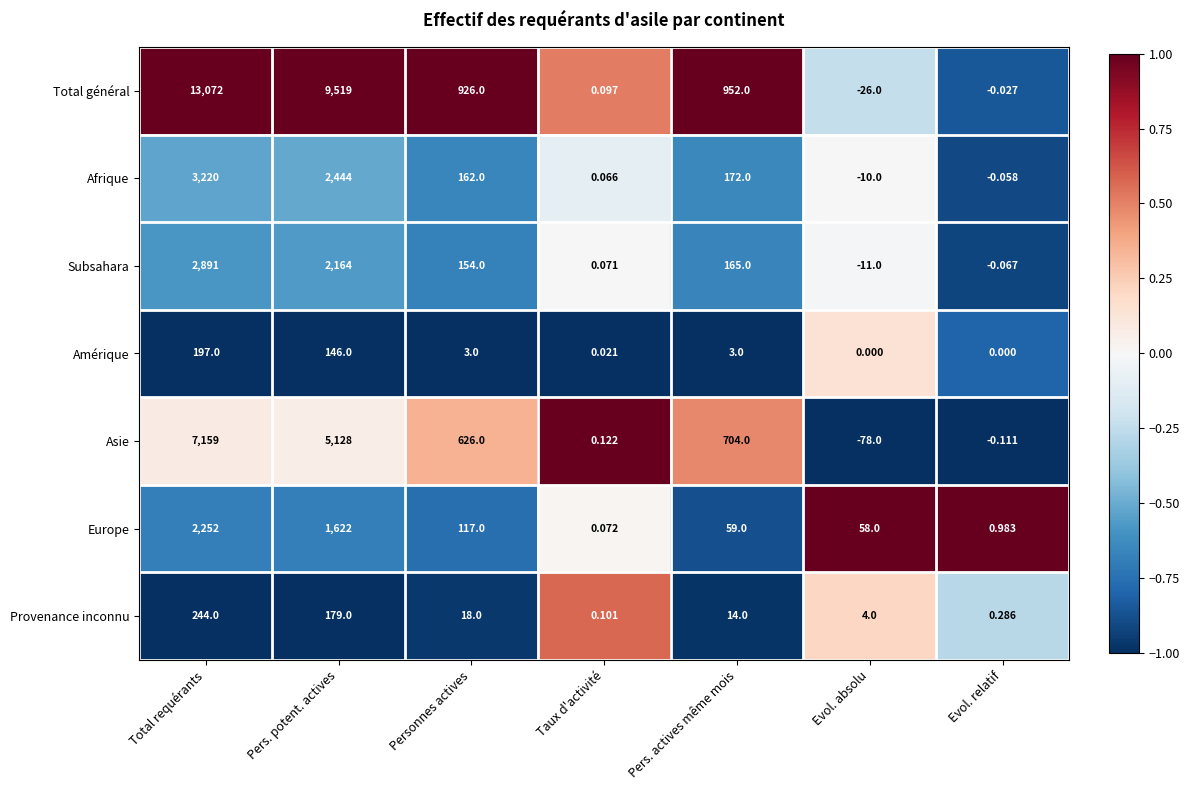

At which label does Asie first exceed 626?

Total requérants